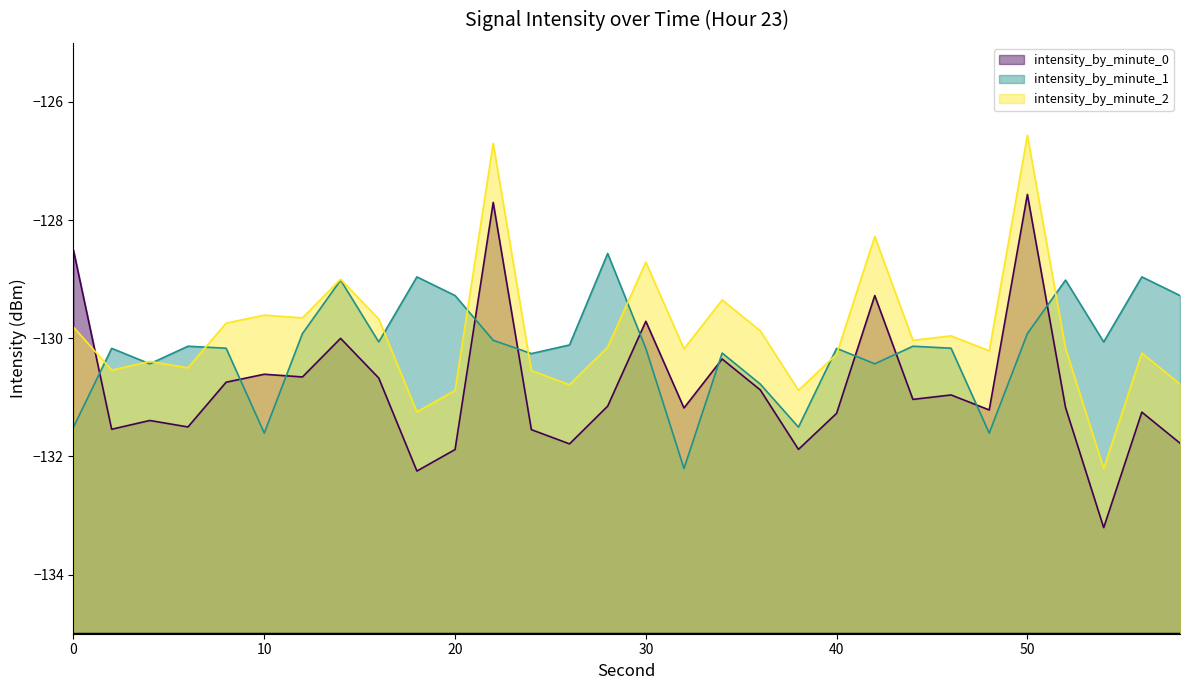

How many times do intensity_by_minute_0 and intensity_by_minute_2 cross each other?

1